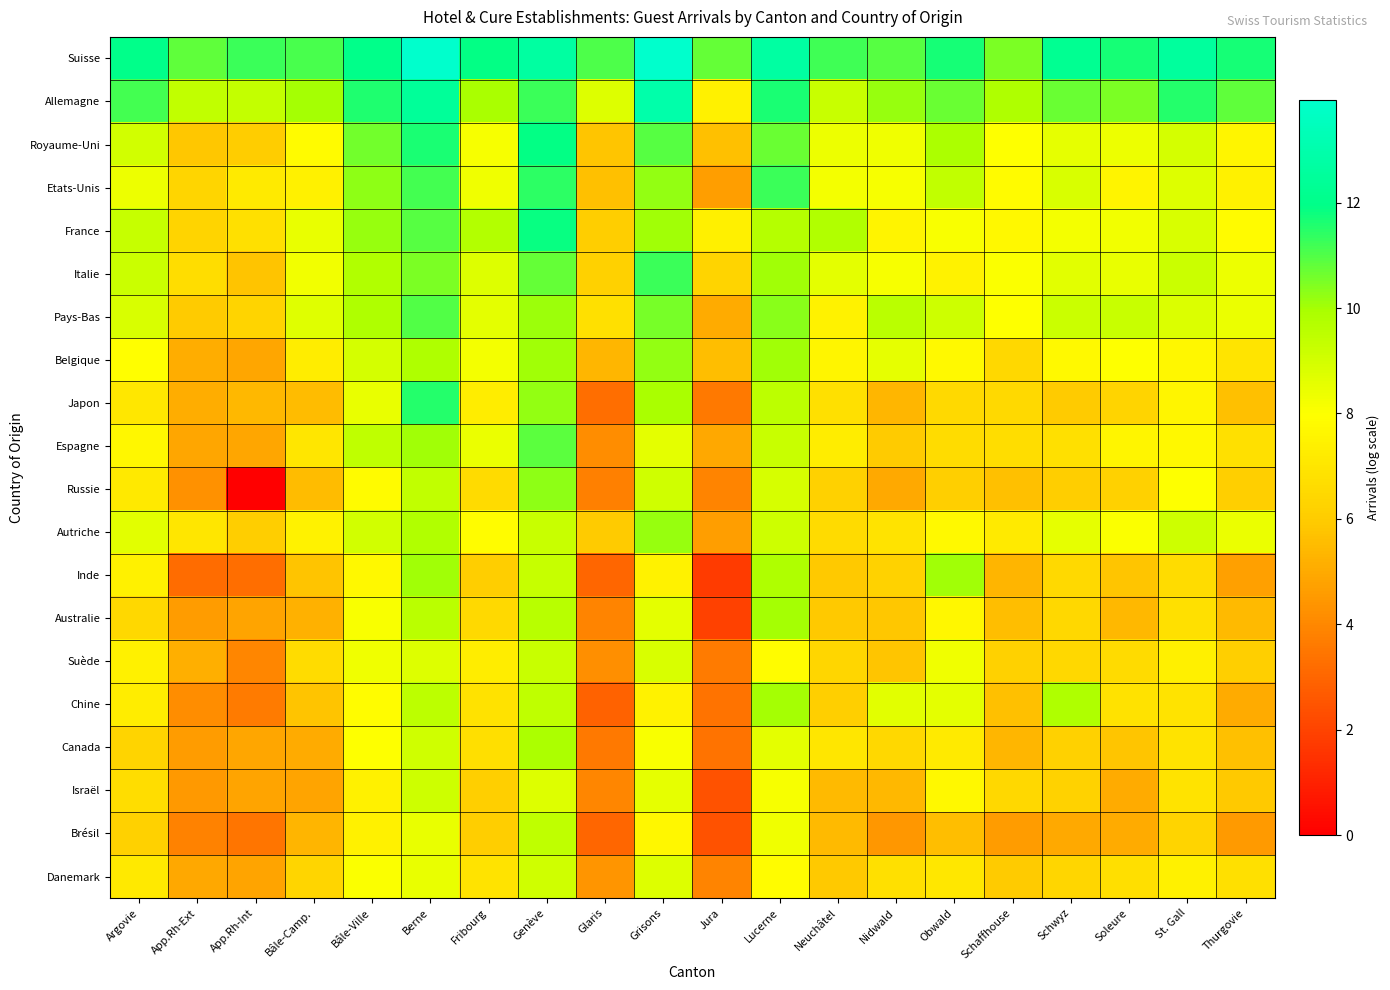

Count the number of categories in the chart.

20